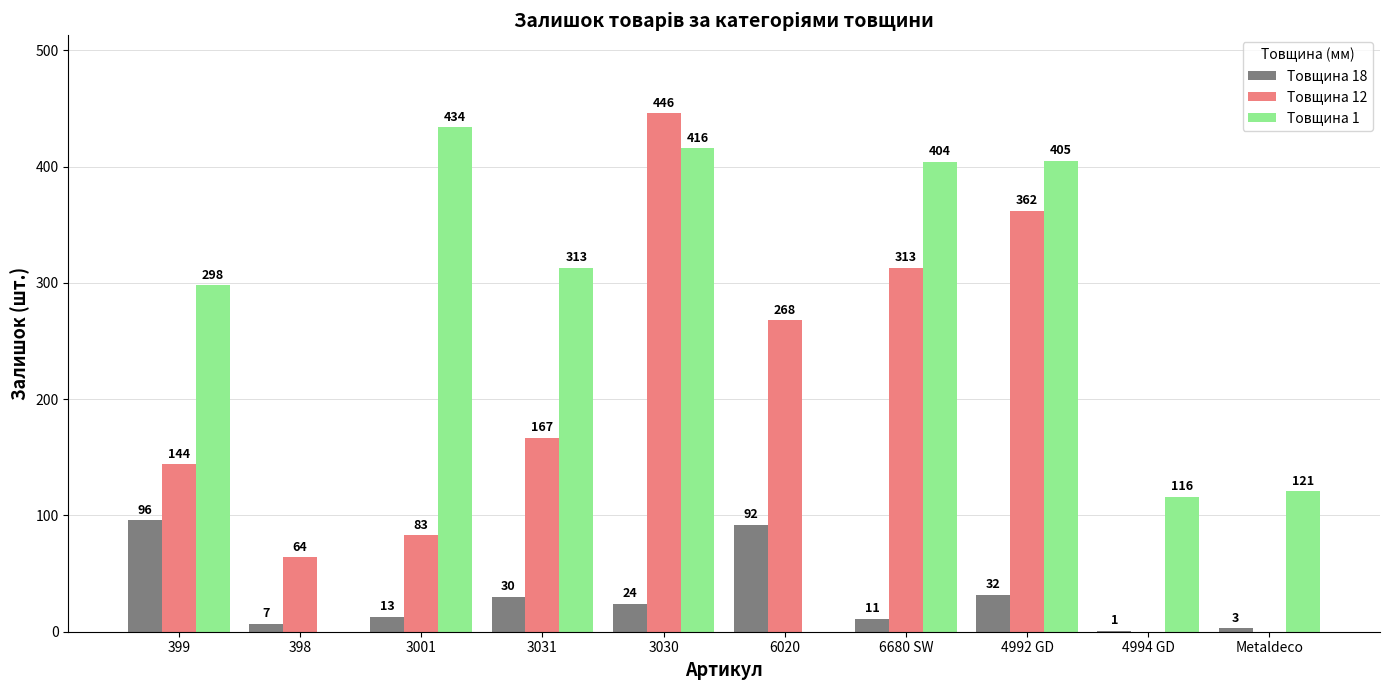

Count the number of categories in the chart.

10